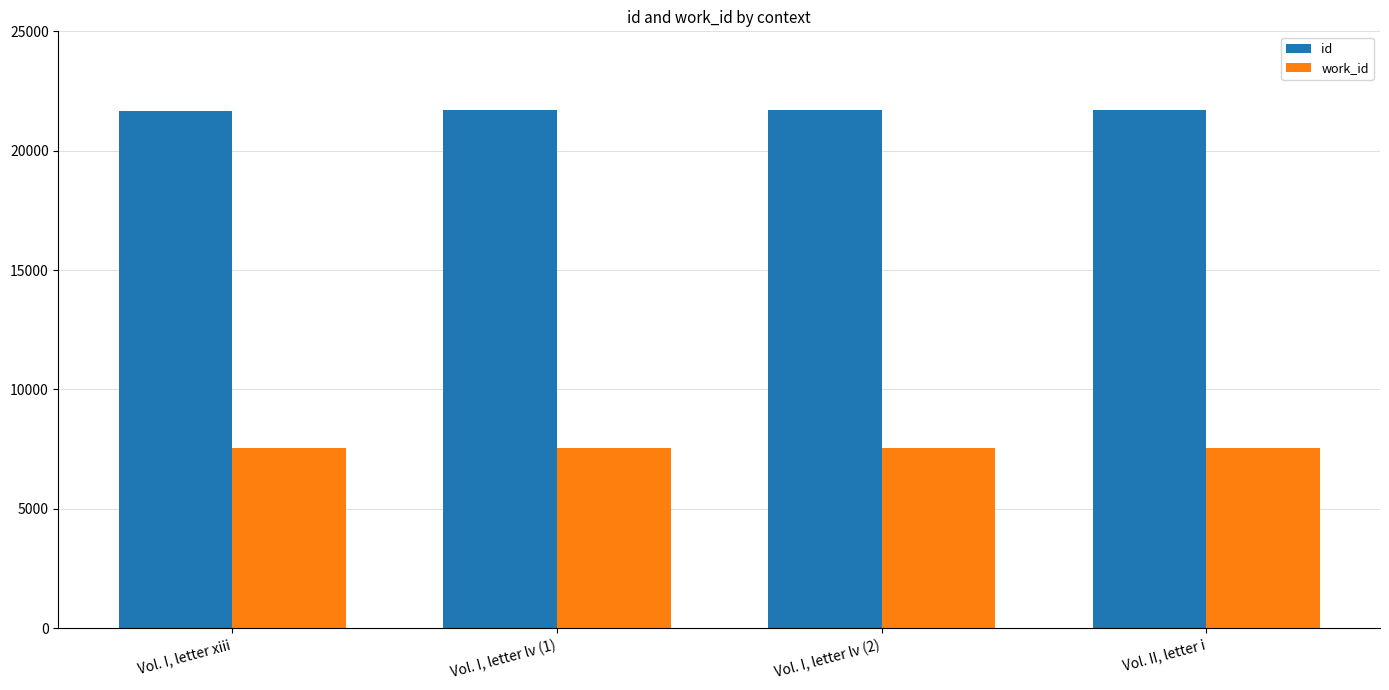

What is the spread (max minus min) of values at Vol. I, letter lv (1)?

14146